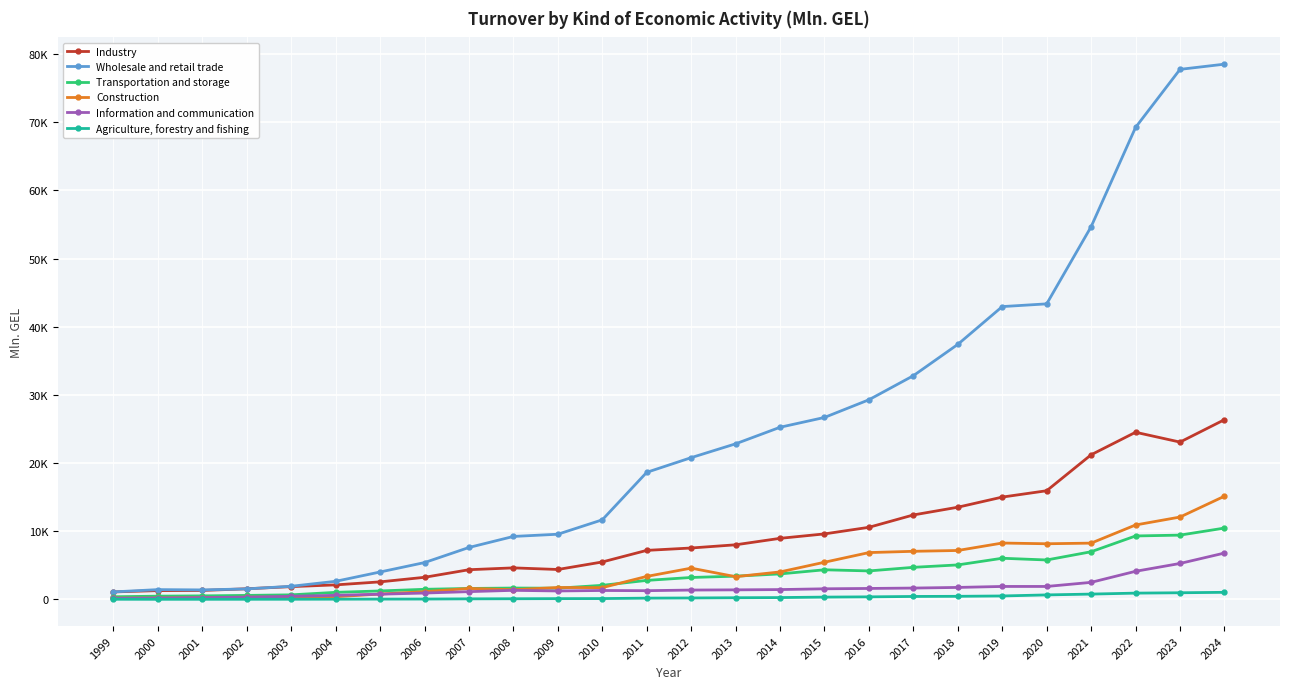

True or false: Wholesale and retail trade and Agriculture, forestry and fishing cross at least once.

False